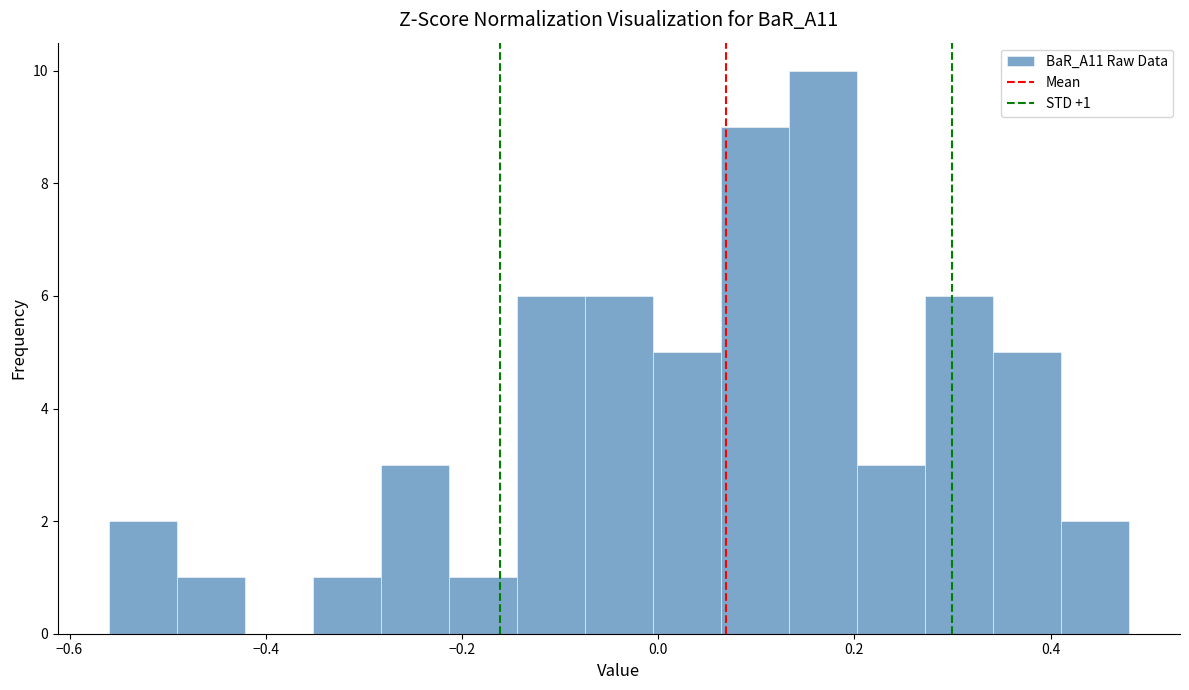

Read against the x-axis, roughly where is the centre of the tallest bar?

0.16